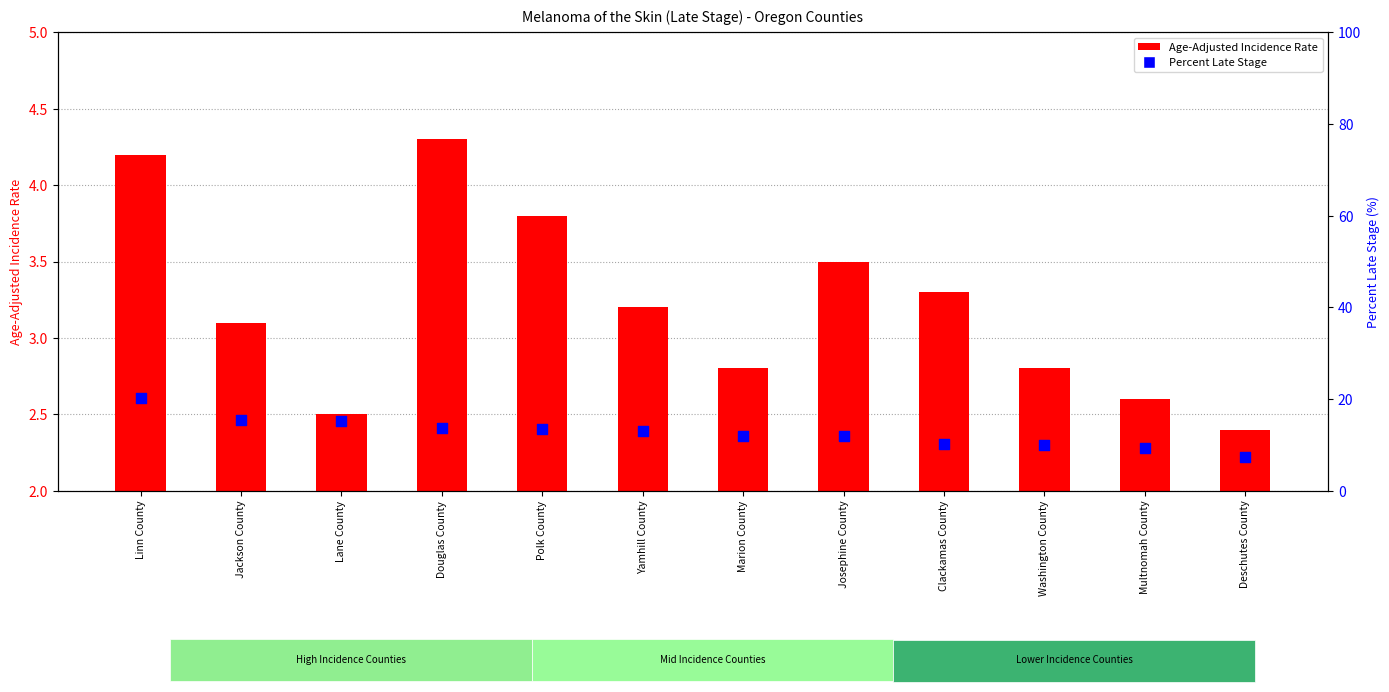

Which series reaches the maximum Y coordinate?

Percent Late Stage